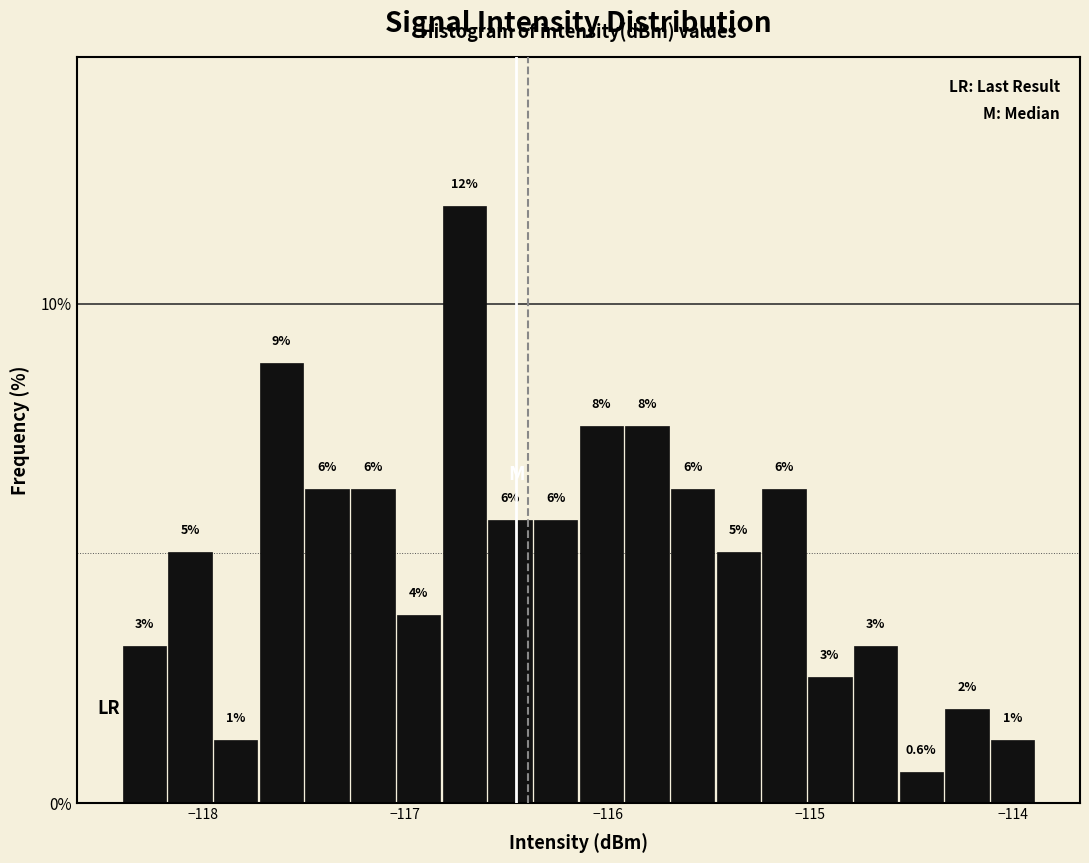

Read against the x-axis, roughly where is the centre of the tallest bar?

-116.7